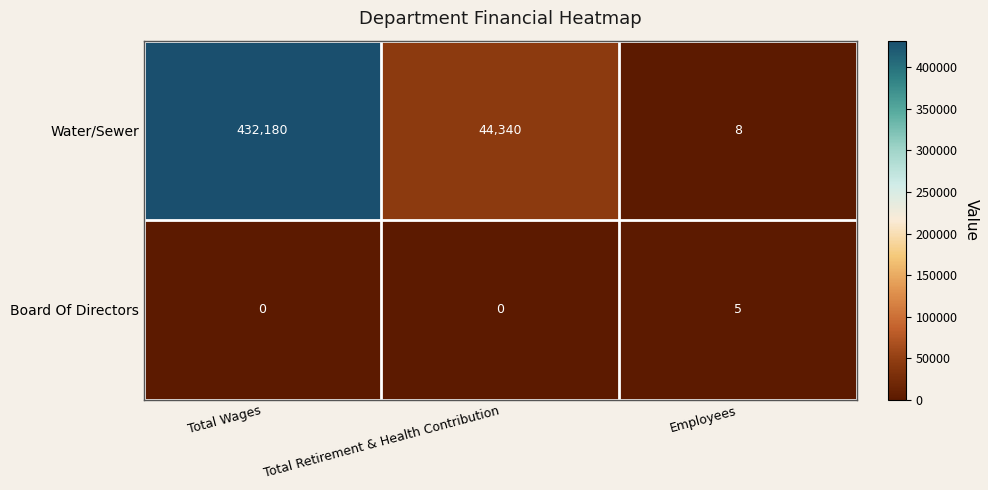

Is it true that Water/Sewer equals 432180 at Total Wages?

True